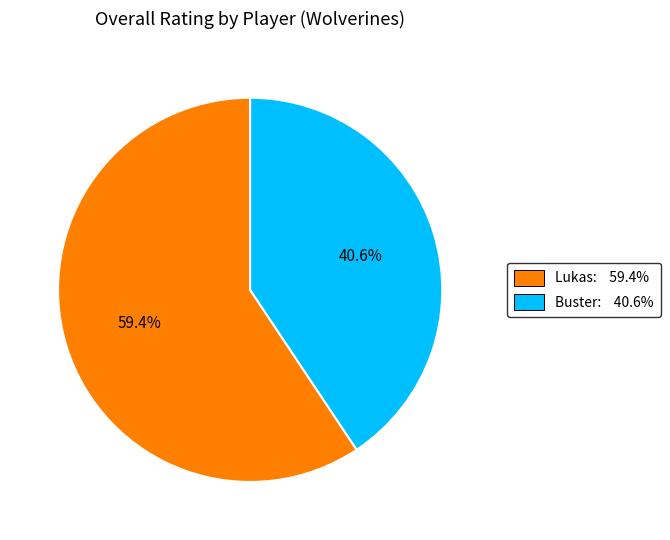

What is the total percentage of Buster and Lukas?

100.0%